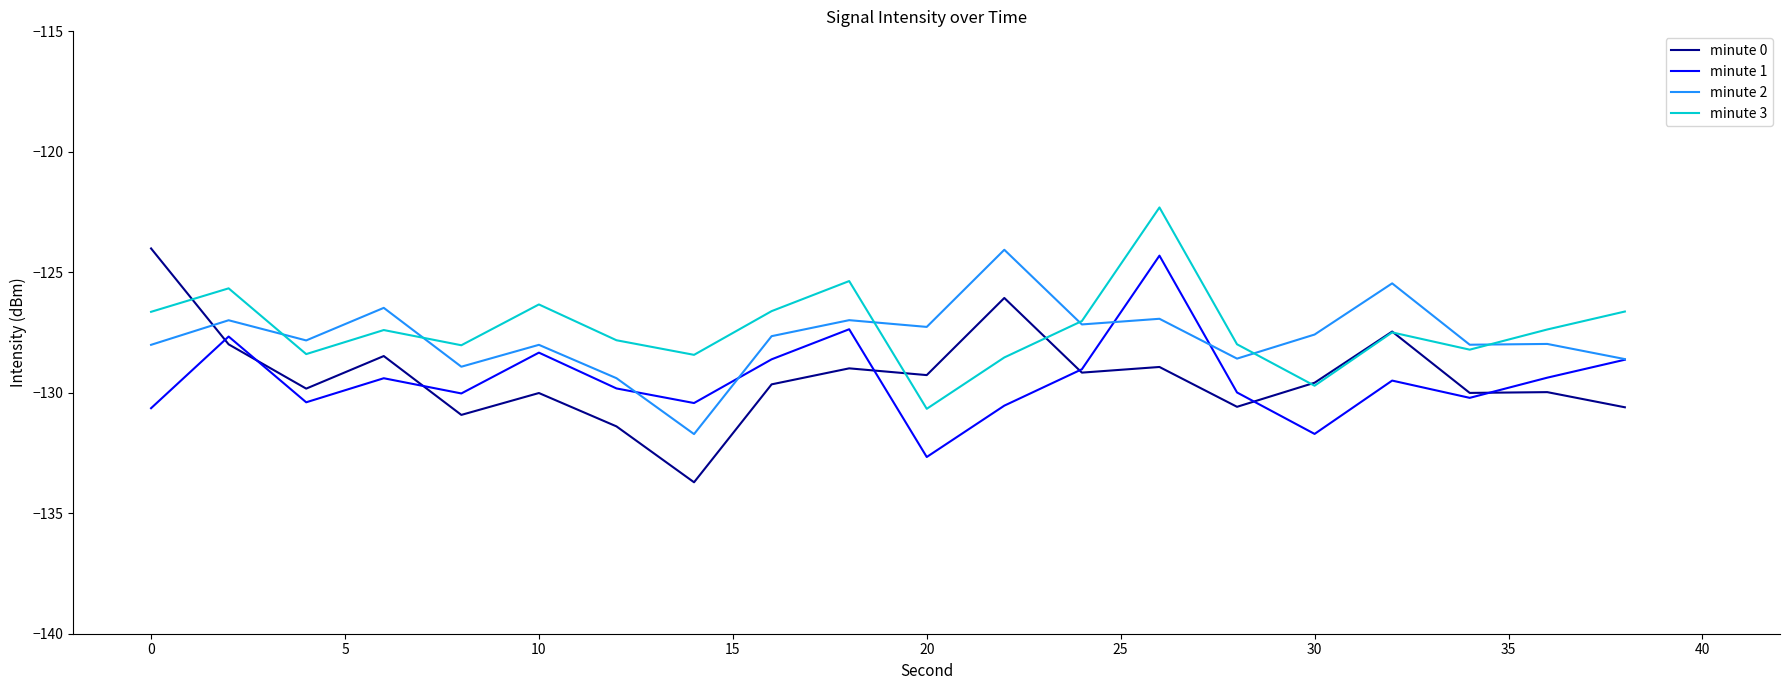

True or false: minute 1 and minute 3 cross at least once.

False